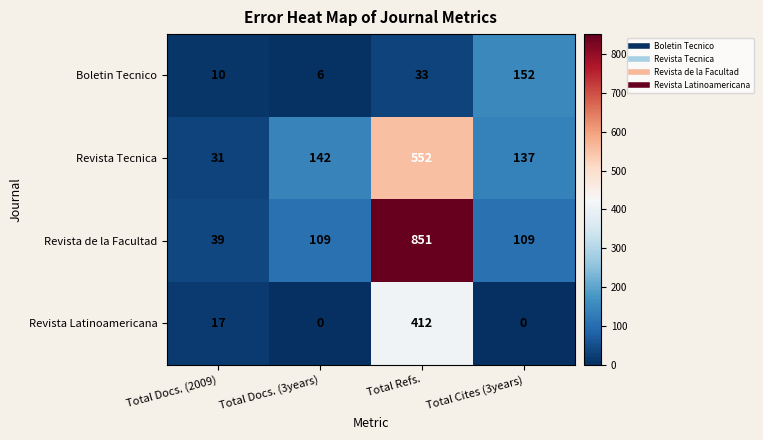

At how many categories does at least one series exceed 37?

4